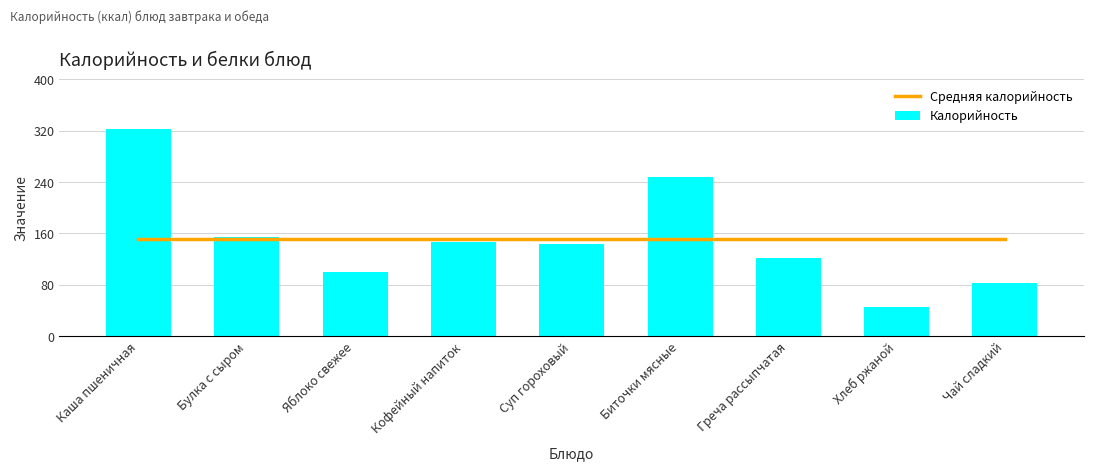

The Средняя калорийность series shows 151.4 at Биточки мясные. True or false?

True